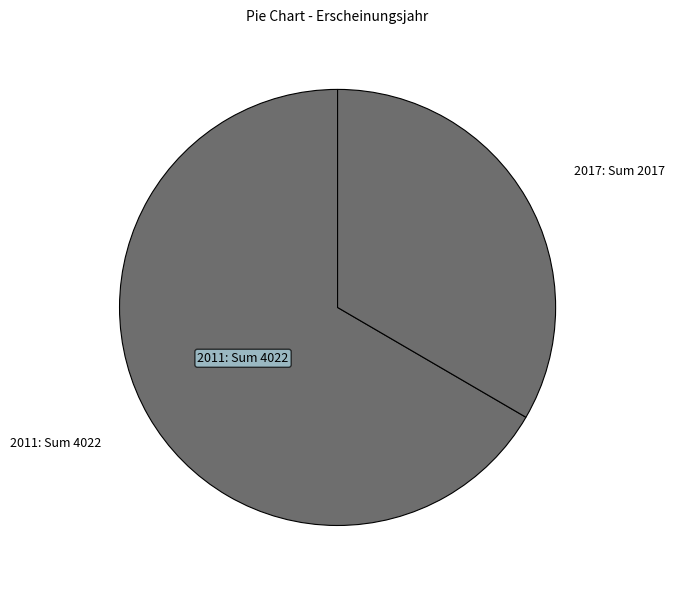

Rank the categories by value from highest to lowest.

2011: Sum 4022, 2017: Sum 2017